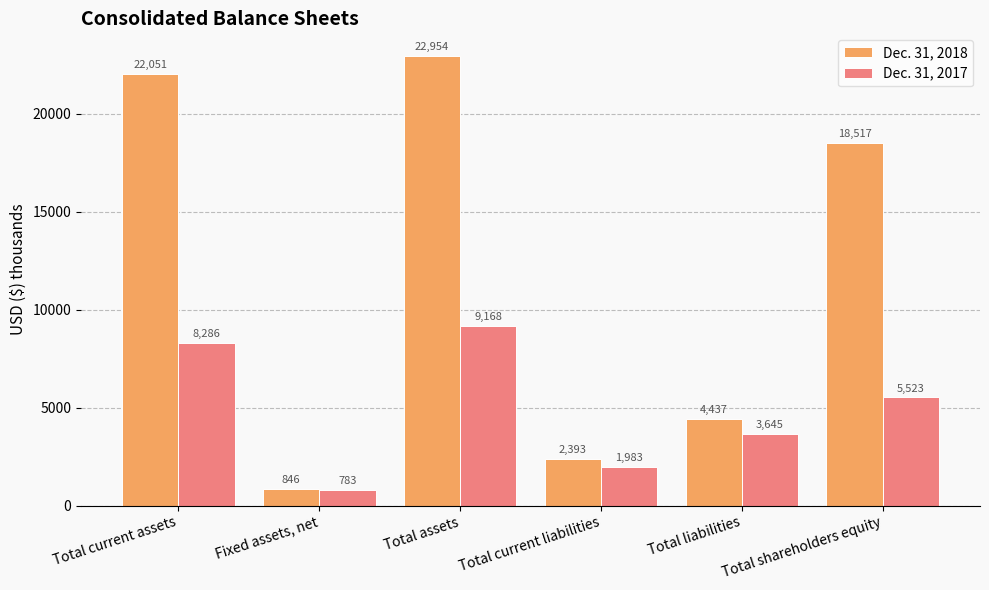

Reading left to right, transcribe all the data shown in this chart.

Dec. 31, 2018: Total current assets=22051	Fixed assets, net=846	Total assets=22954	Total current liabilities=2393	Total liabilities=4437	Total shareholders equity=18517
Dec. 31, 2017: Total current assets=8286	Fixed assets, net=783	Total assets=9168	Total current liabilities=1983	Total liabilities=3645	Total shareholders equity=5523